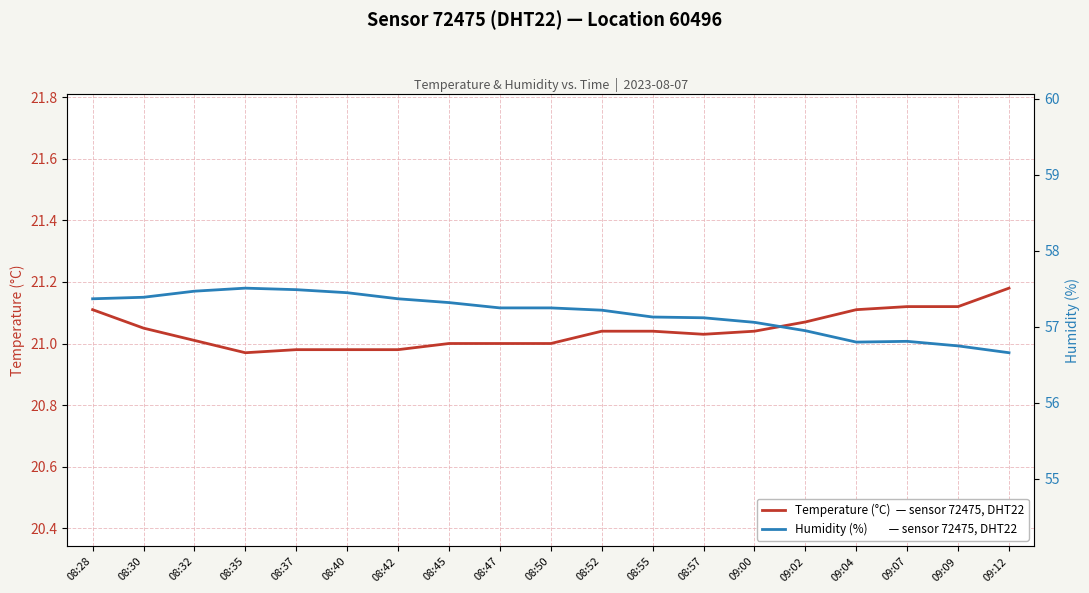

Which series has the widest spread of values?

Humidity (%)        — sensor 72475, DHT22